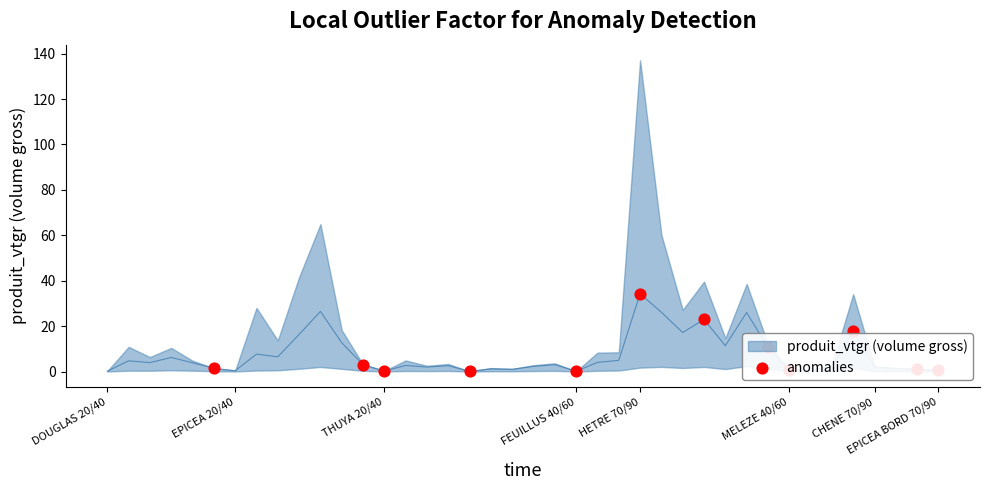

Between HETRE 70/90 and EPICEA BORD 70/90, which is larger?

HETRE 70/90